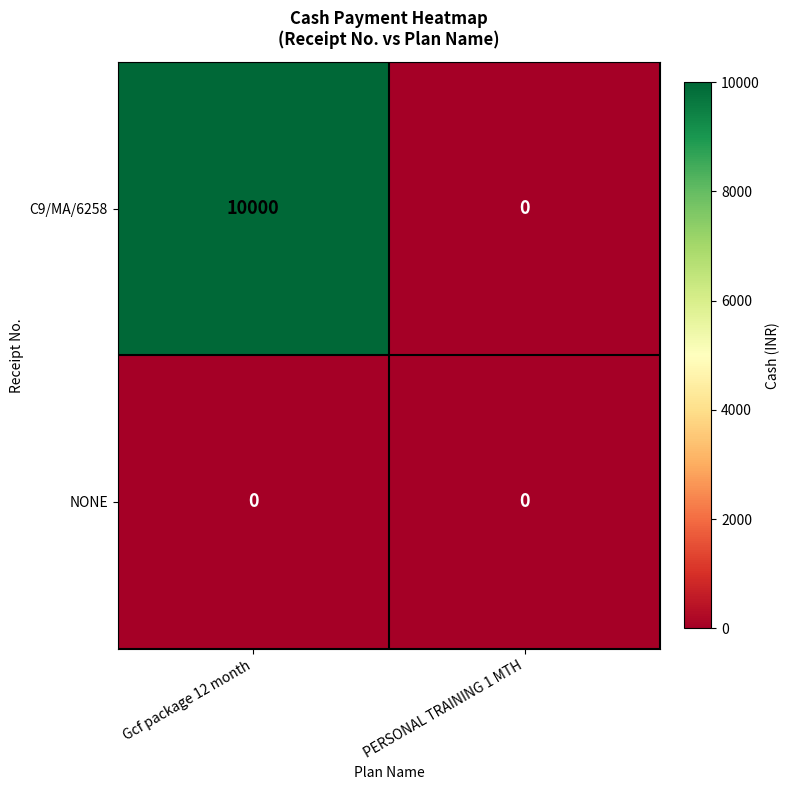

Rank the series by their maximum value, from lowest to highest.

NONE, C9/MA/6258